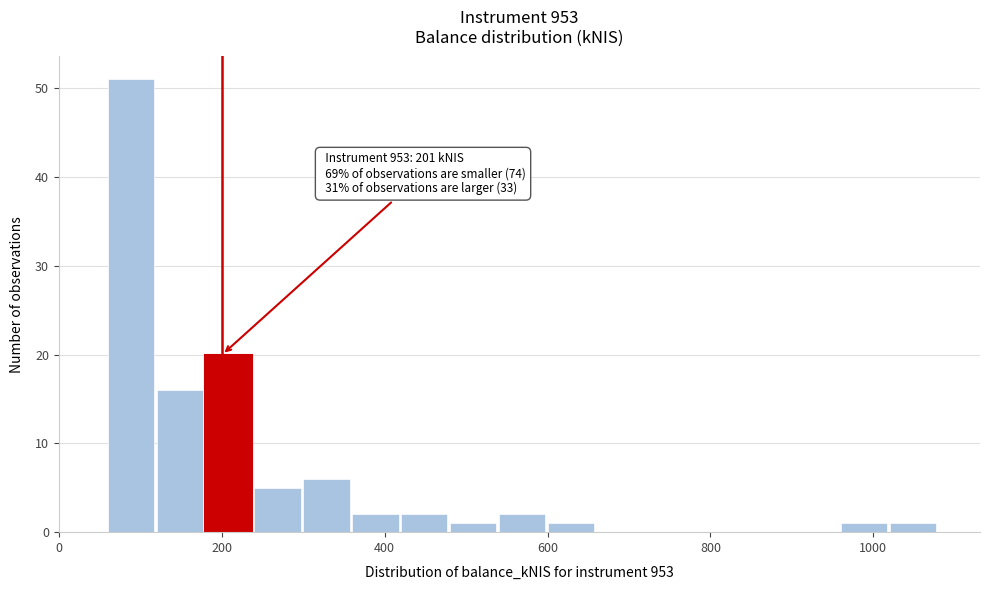

Around what value on the x-axis is the tallest bar? Give the approximate position of its centre, as read against the axis.

80